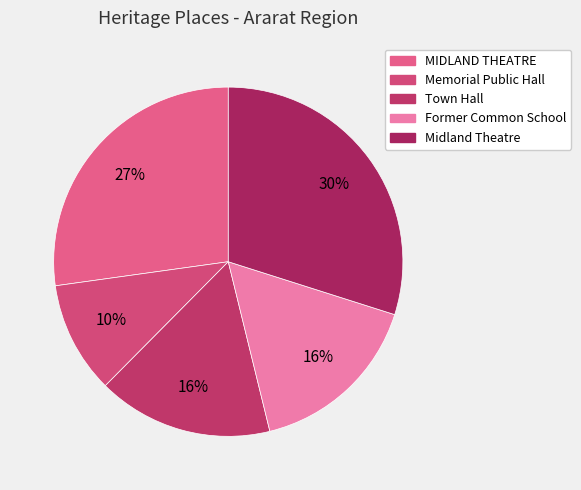

Is MIDLAND THEATRE the majority of the pie?

No